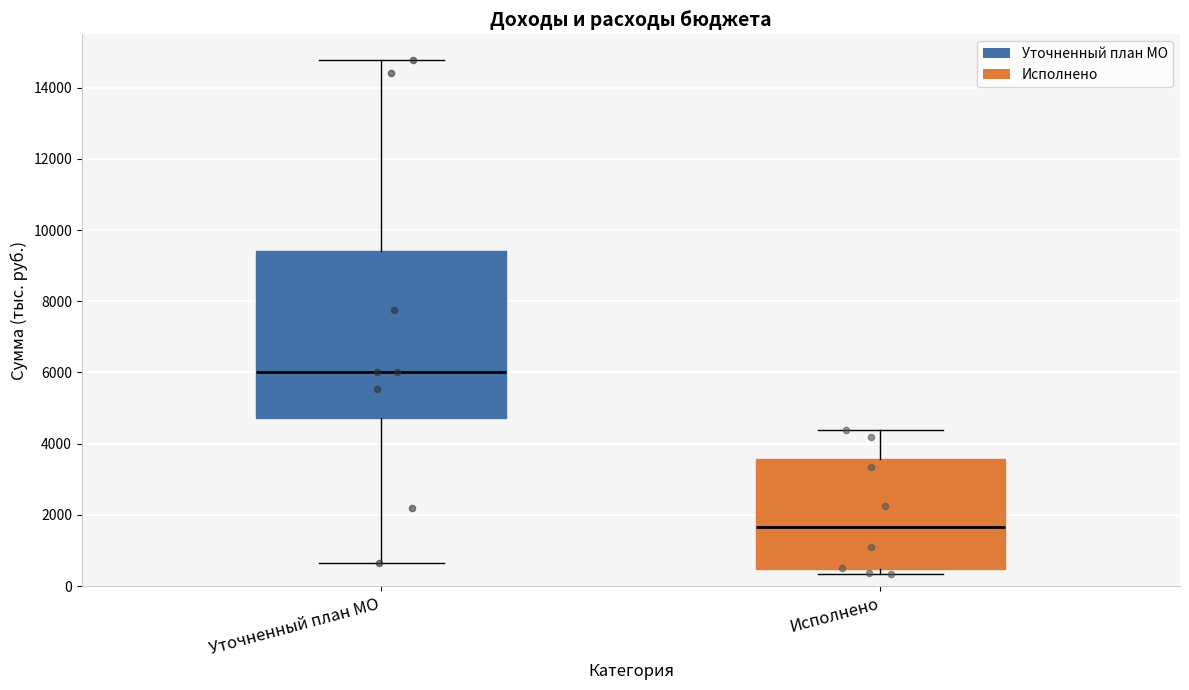

Which box's median line is the lowest?

Исполнено